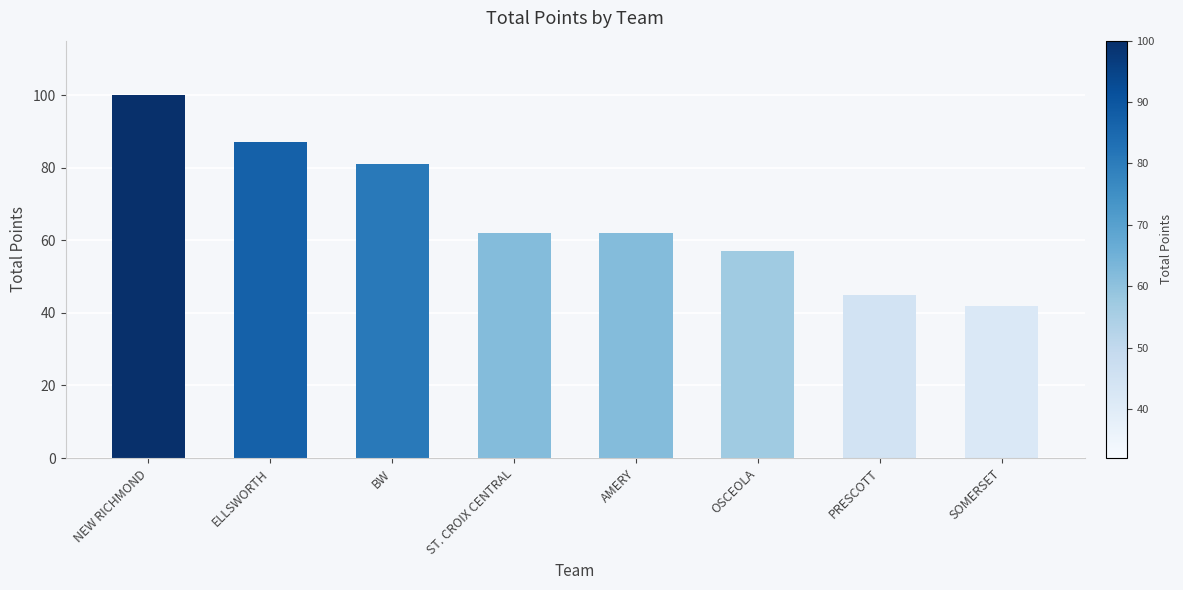

Between SOMERSET and NEW RICHMOND, which is larger?

NEW RICHMOND